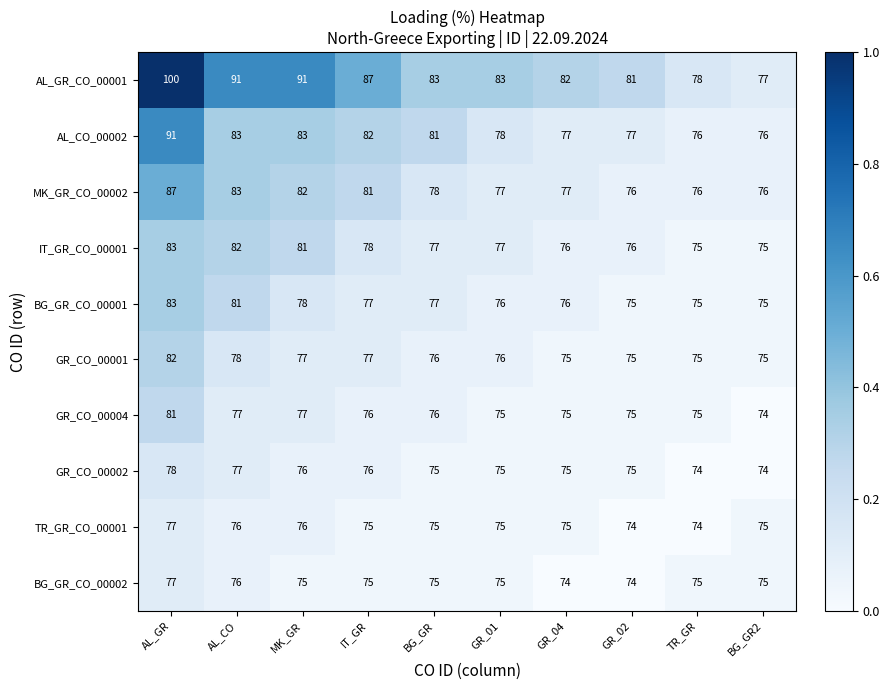

Between GR_01 and TR_GR, which series saw the biggest shift?

AL_GR_CO_00001